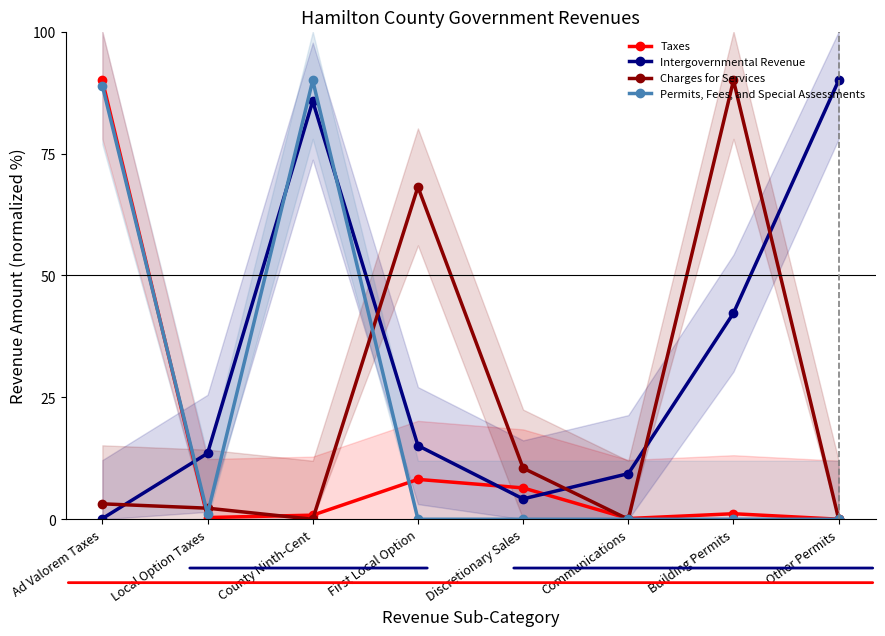

How many interior local valleys does the Permits, Fees, and Special Assessments series have?

1